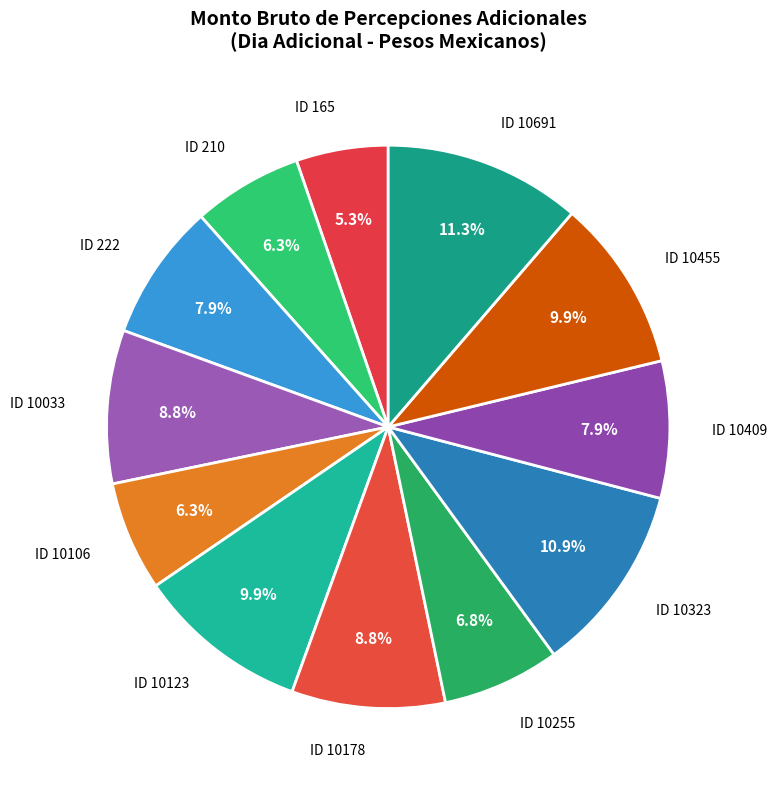

Is there any slice that represents more than half of the pie?

No